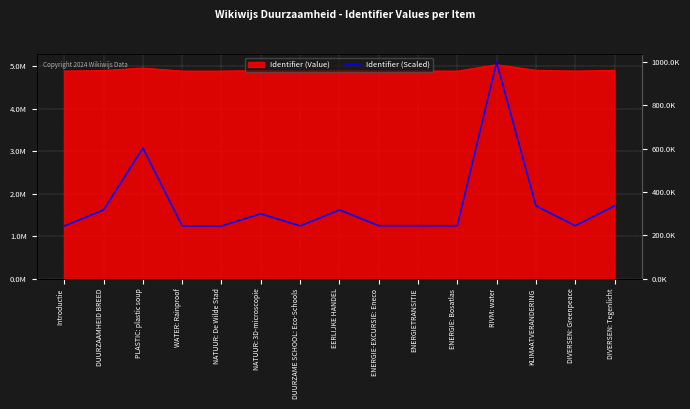

Where does the data first go above 244985?

DUURZAAMHEID BREED